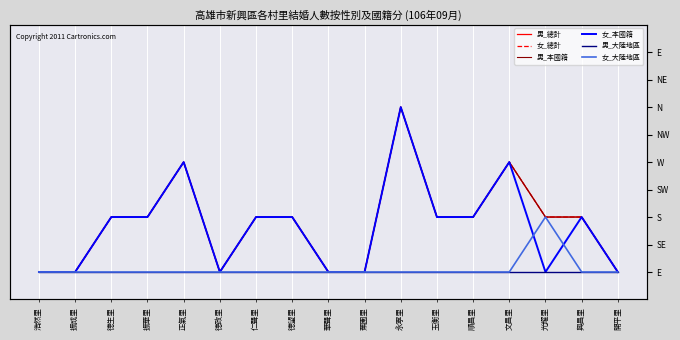

Where is 男_大陸地區 nearest to the value 0?

浩然里